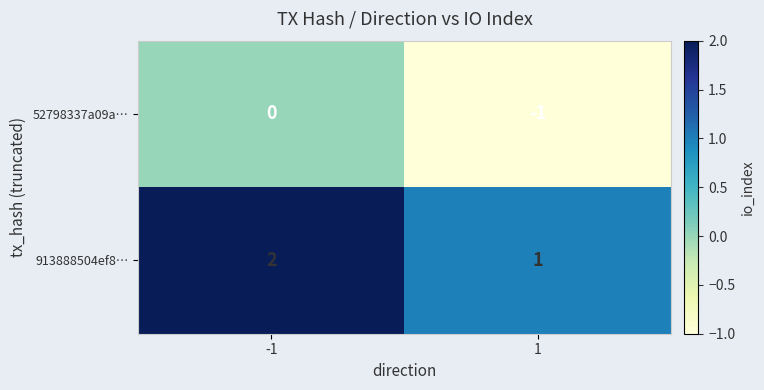

Reading left to right, transcribe all the data shown in this chart.

52798337a09a…: -1=0	1=-1
913888504ef8…: -1=2	1=1